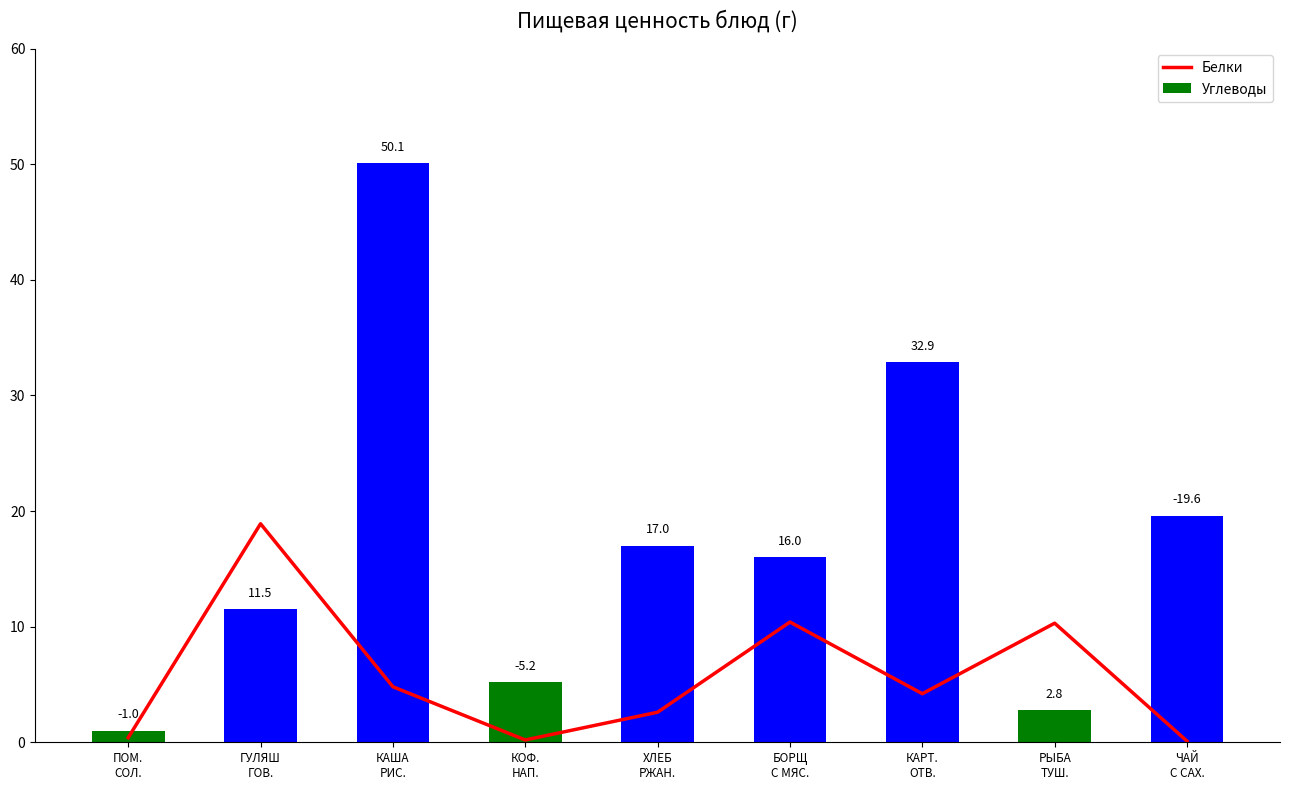

What is the difference between the Белки values at ГУЛЯШ
ГОВ. and ЧАЙ
С САХ.?

18.8